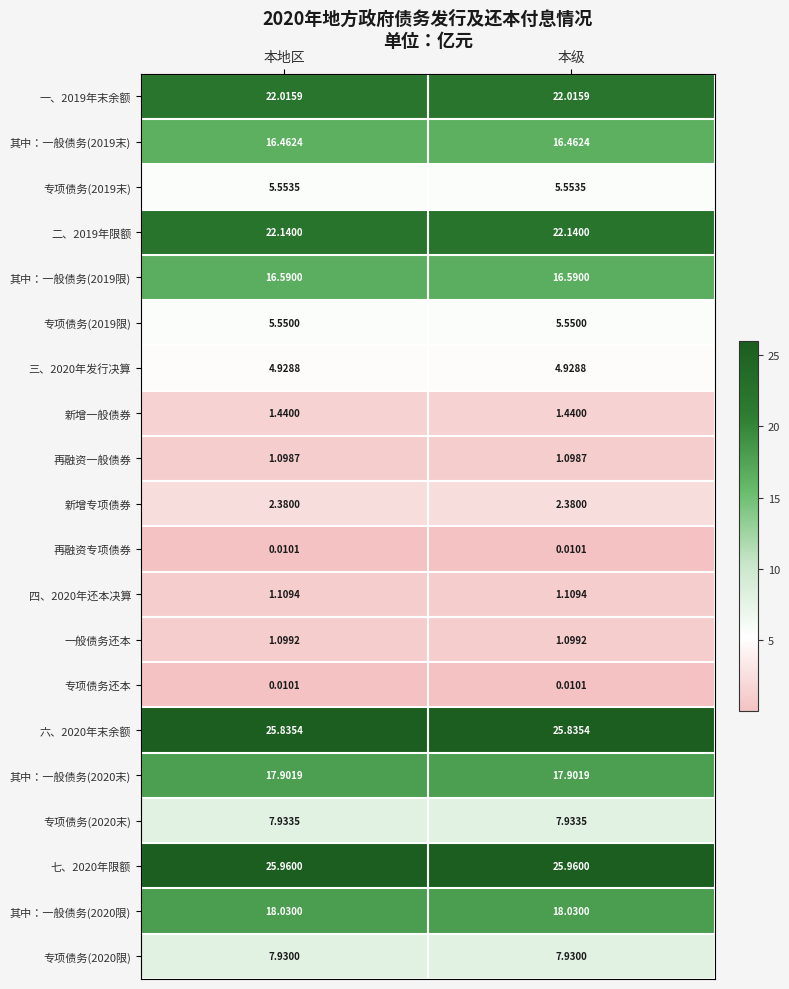

Is the value of 其中：一般债务(2019限) at 本地区 greater than the value of 二、2019年限额 at 本地区?

No